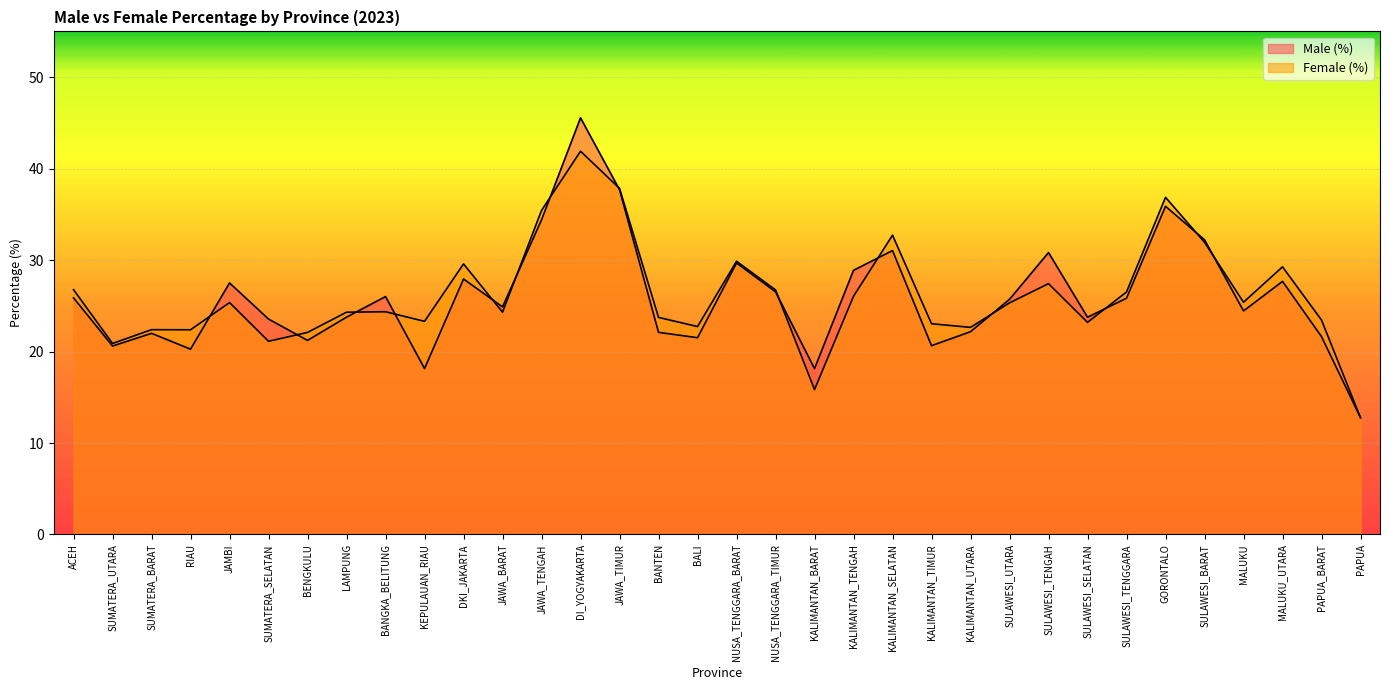

Where is Female (%) nearest to the value 27?

ACEH